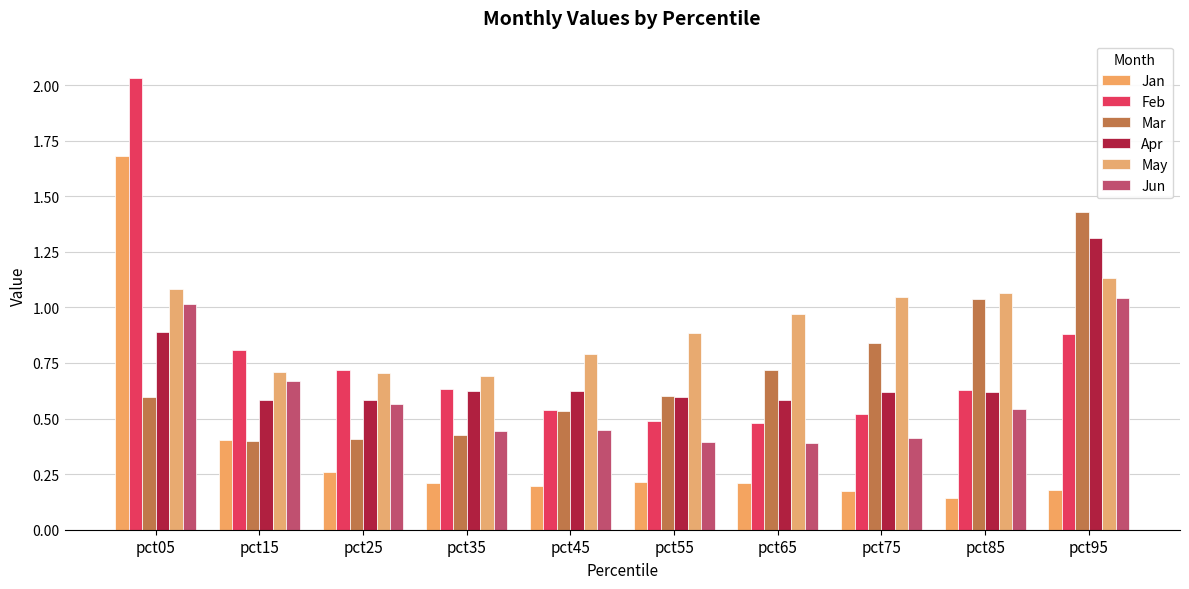

What is the spread (max minus min) of values at pct15?

0.4